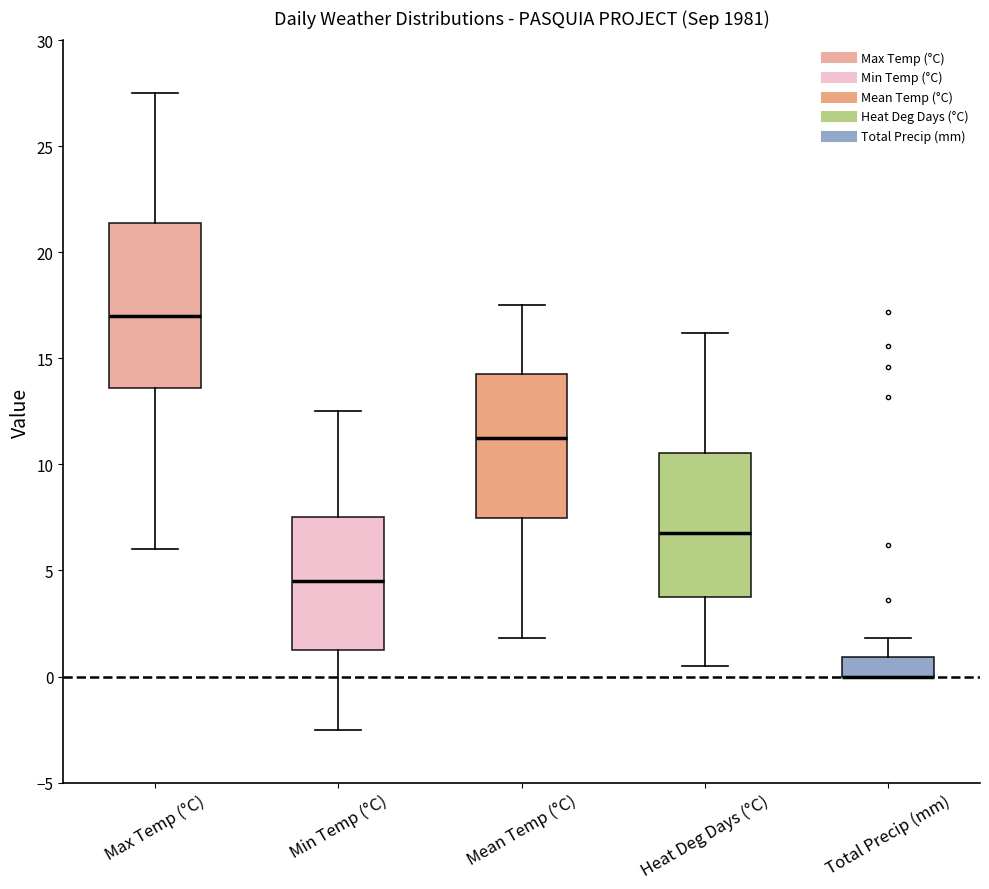

Reading left to right, read every box against the y-axis: the position of its median line, the range the box covers, and the ends of its whiskers. The values are not printed on the chart, so give them approximately, as read against the axis.

Max Temp (°C): median 17.0, box 13.5 to 21.5, whiskers 6.0 to 27.5
Min Temp (°C): median 4.5, box 1.5 to 7.5, whiskers -2.5 to 12.5
Mean Temp (°C): median 11.5, box 7.5 to 14.5, whiskers 2.0 to 17.5
Heat Deg Days (°C): median 7.0, box 4.0 to 10.5, whiskers 0.5 to 16.0
Total Precip (mm): median 0.0 (drawn on the box's lower edge), box 0.0 to 1.0, whiskers 0.0 to 2.0